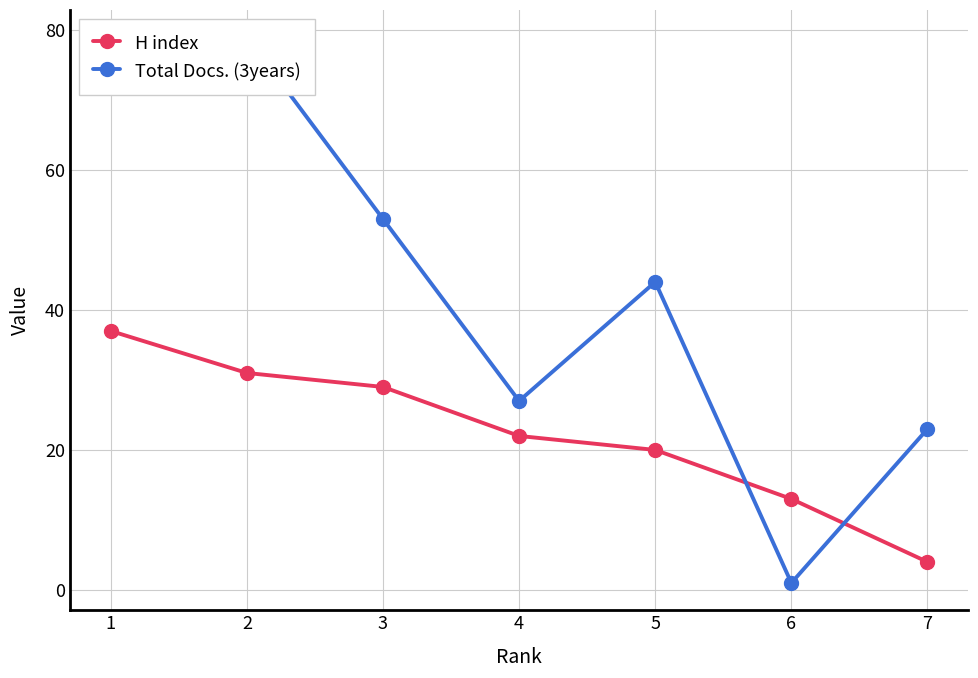

Between 4 and 2, which is larger?

2